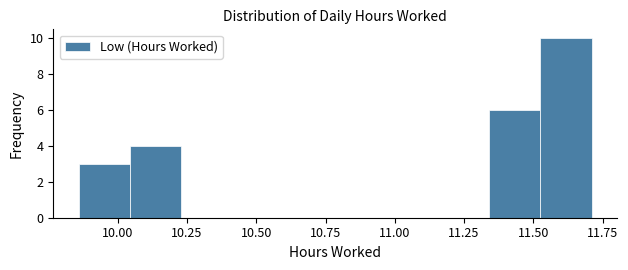

Read against the x-axis, roughly where is the centre of the tallest bar?

11.60